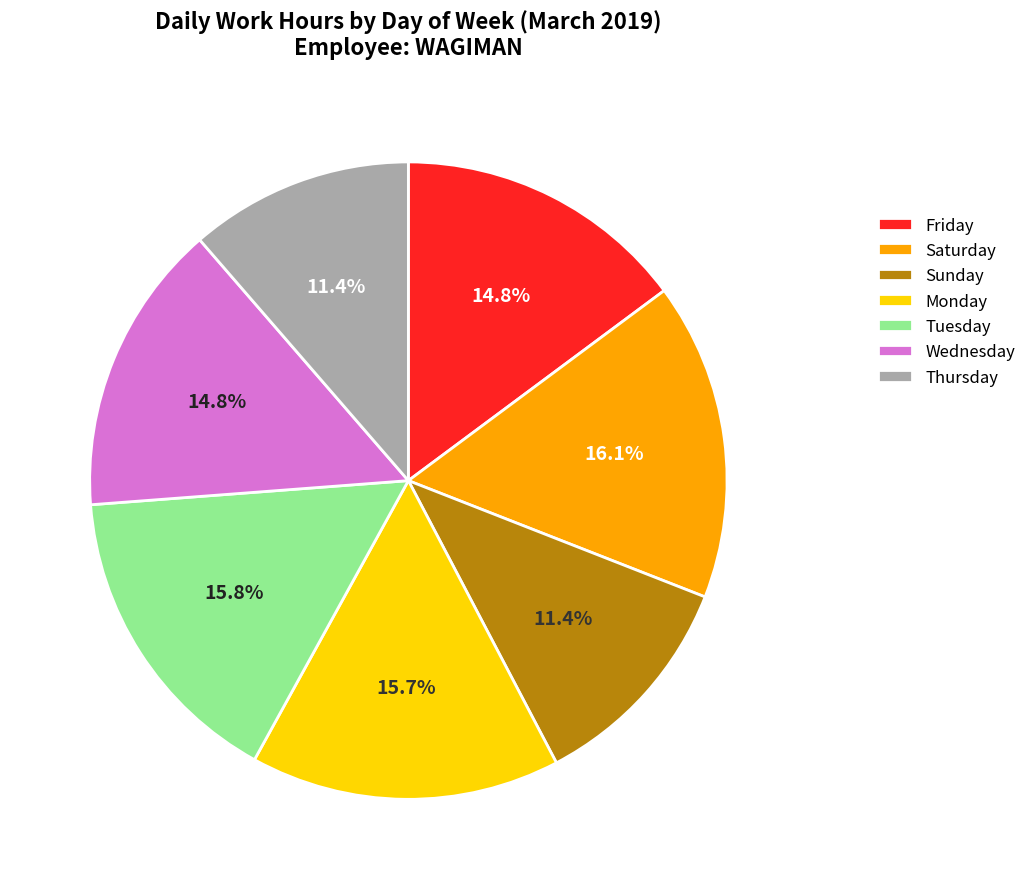

Does Friday represent more than half of the total?

No